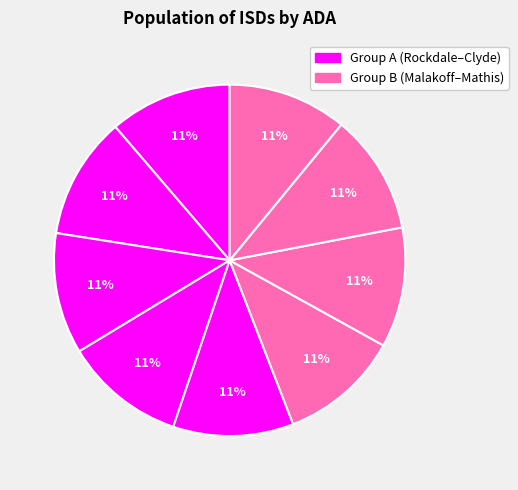

How many segments does this pie chart have?

9